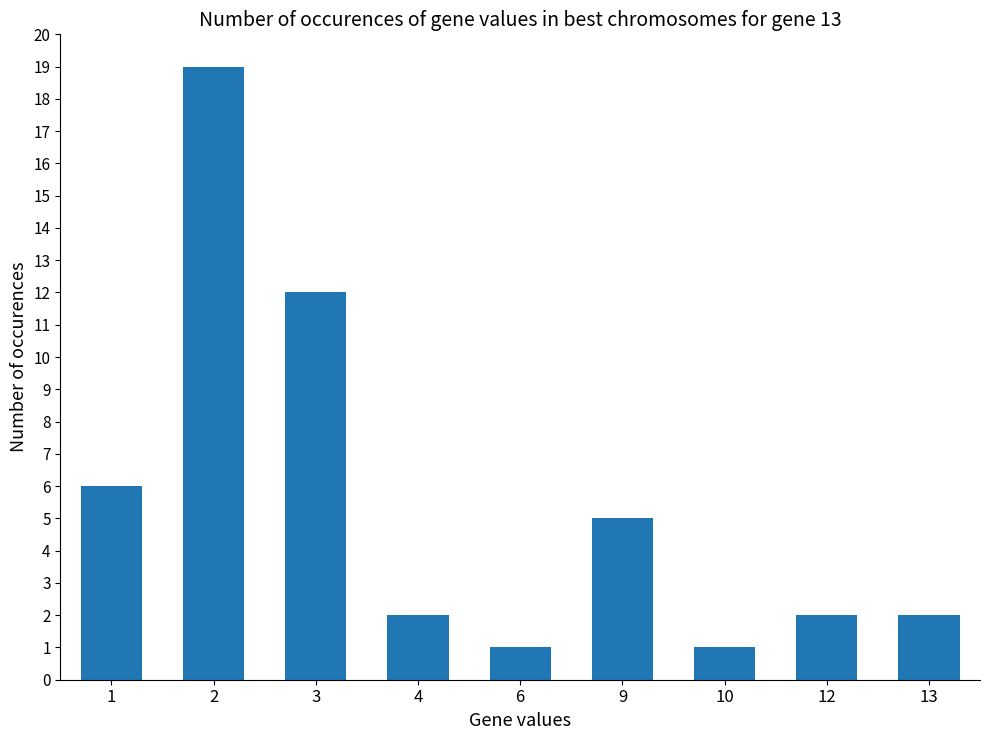

Is it true that the value at 10 is 1?

True